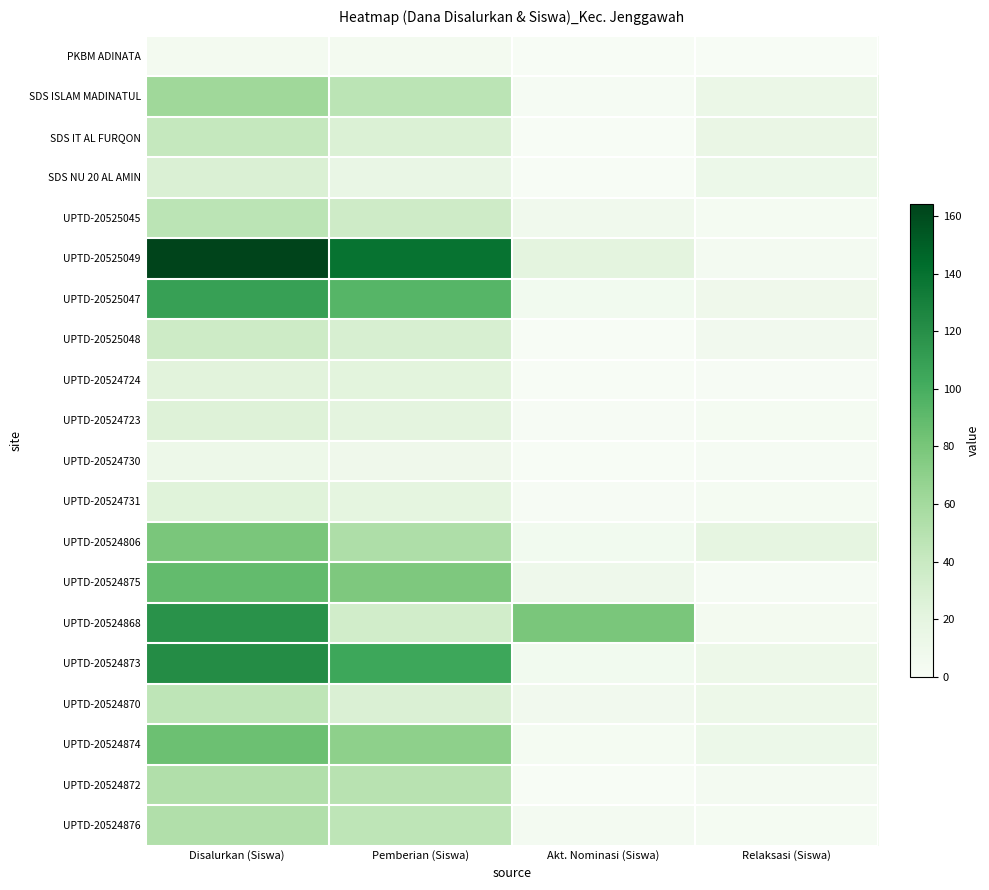

At which category is the sum across all series the highest?

Disalurkan (Siswa)